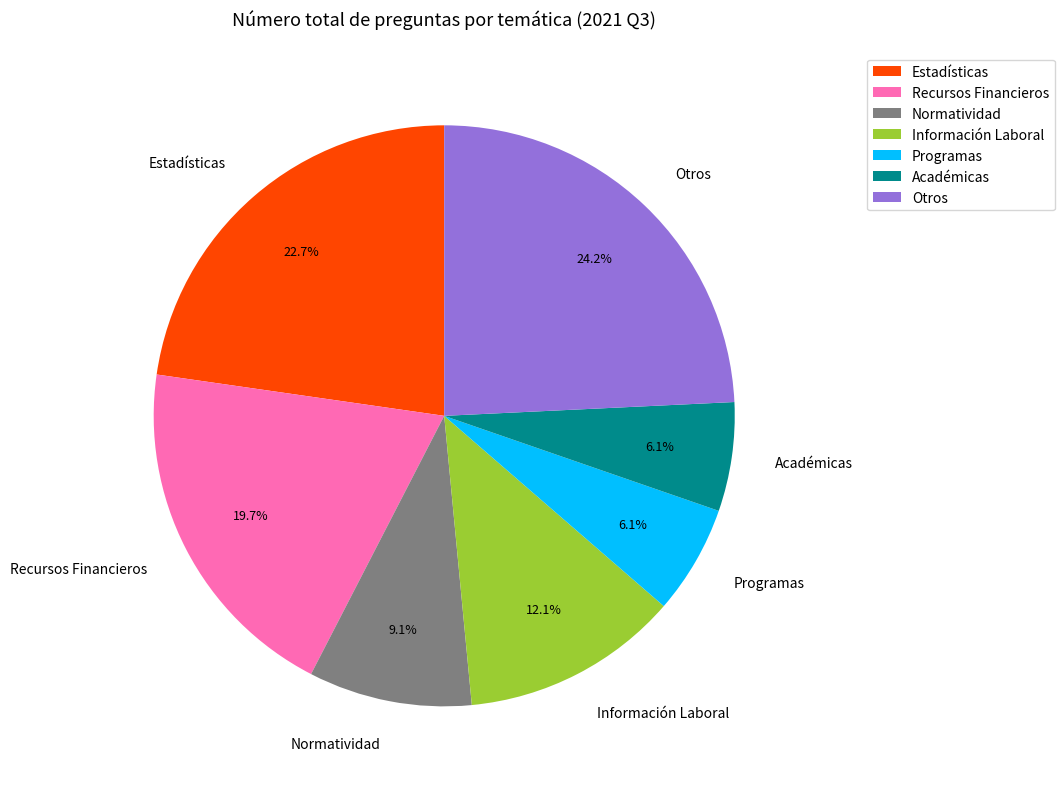

What percentage do Recursos Financieros and Normatividad together represent?

28.8%